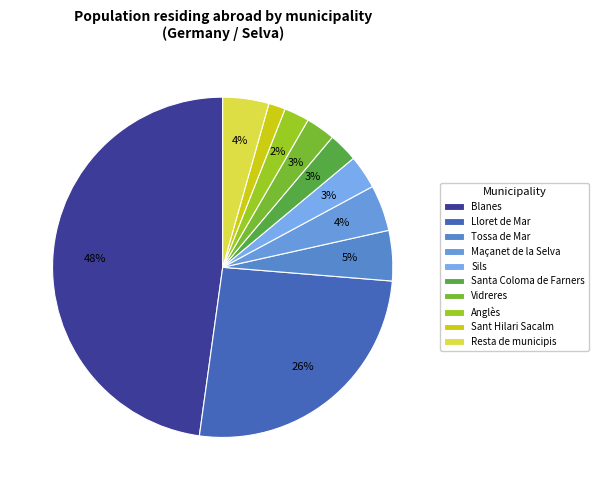

To the nearest percent, what is the difference between the largest and smallest slice percentages?

46%